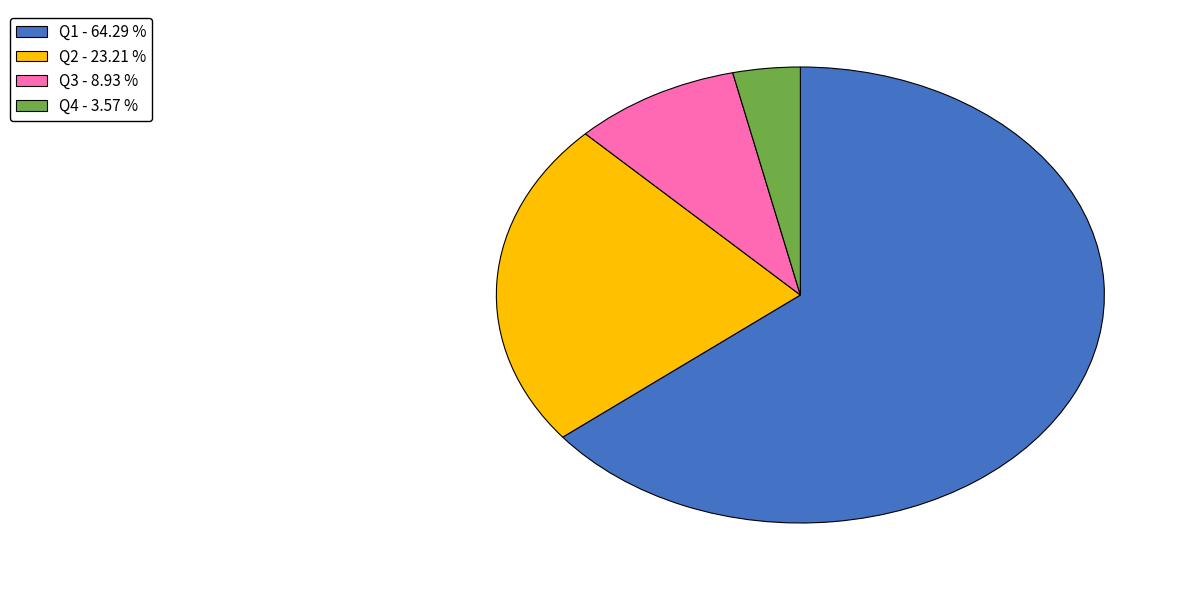

Combined, do Q2 and Q3 account for over 50%?

No